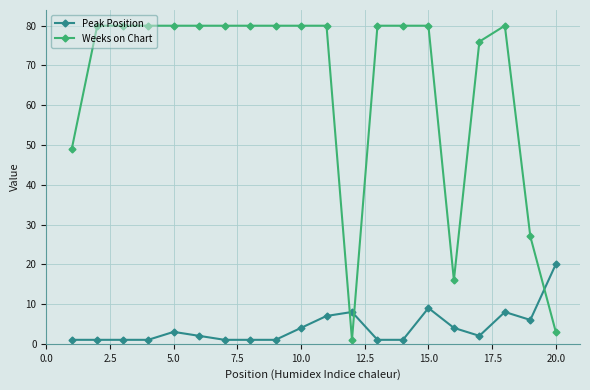

List the series in order of their overall mean, lowest first.

Peak Position, Weeks on Chart